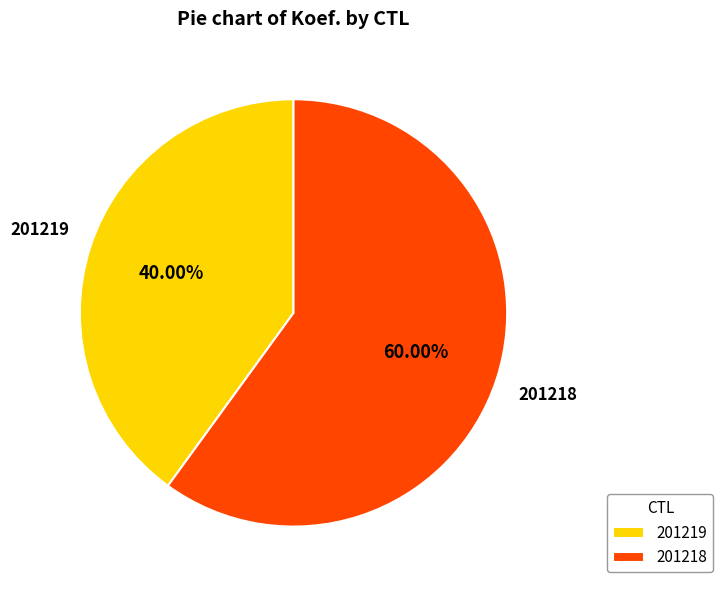

The 201218 slice represents 60% of the pie. True or false?

True